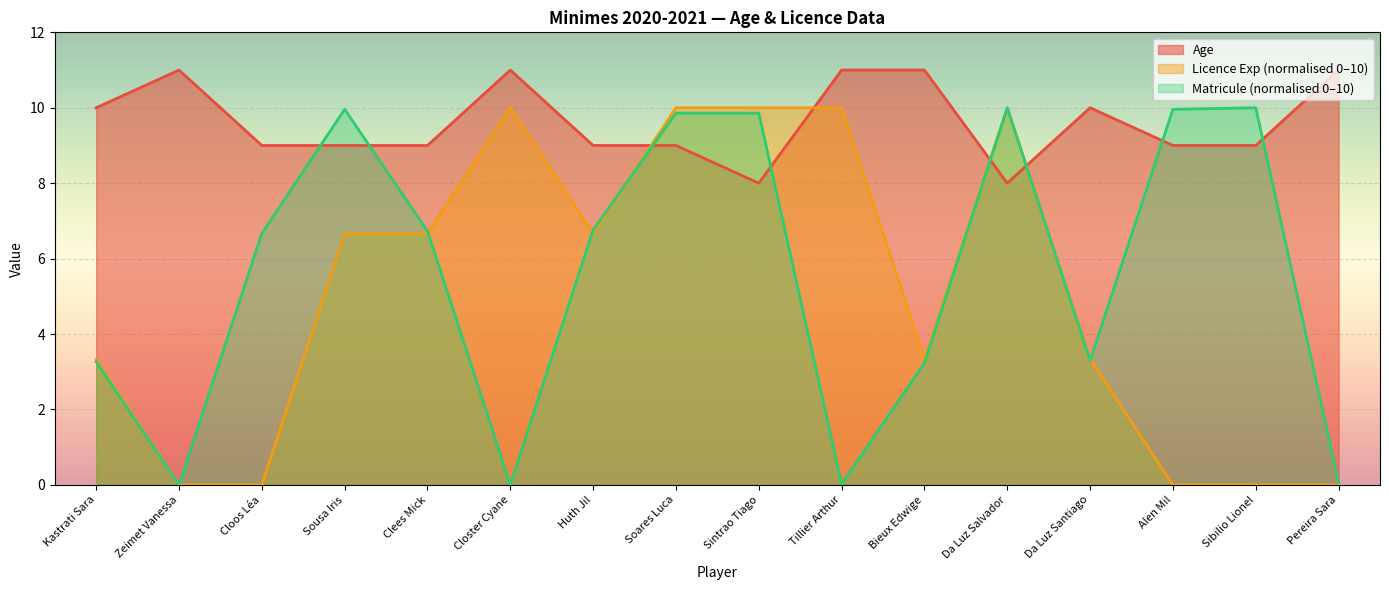

What value does the Matricule (x1e-9) series have at Pereira Sara?

0.1